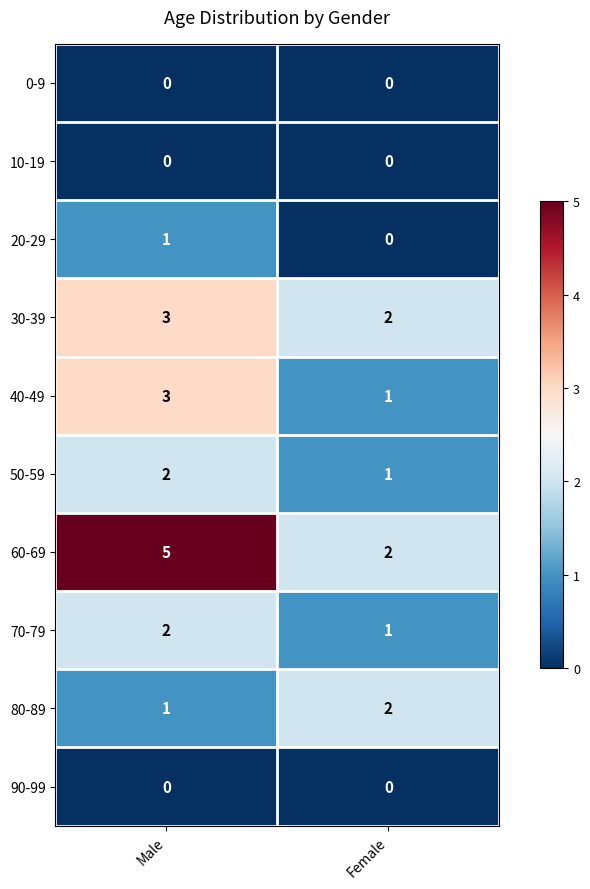

At which label does 20-29 reach its peak?

Male